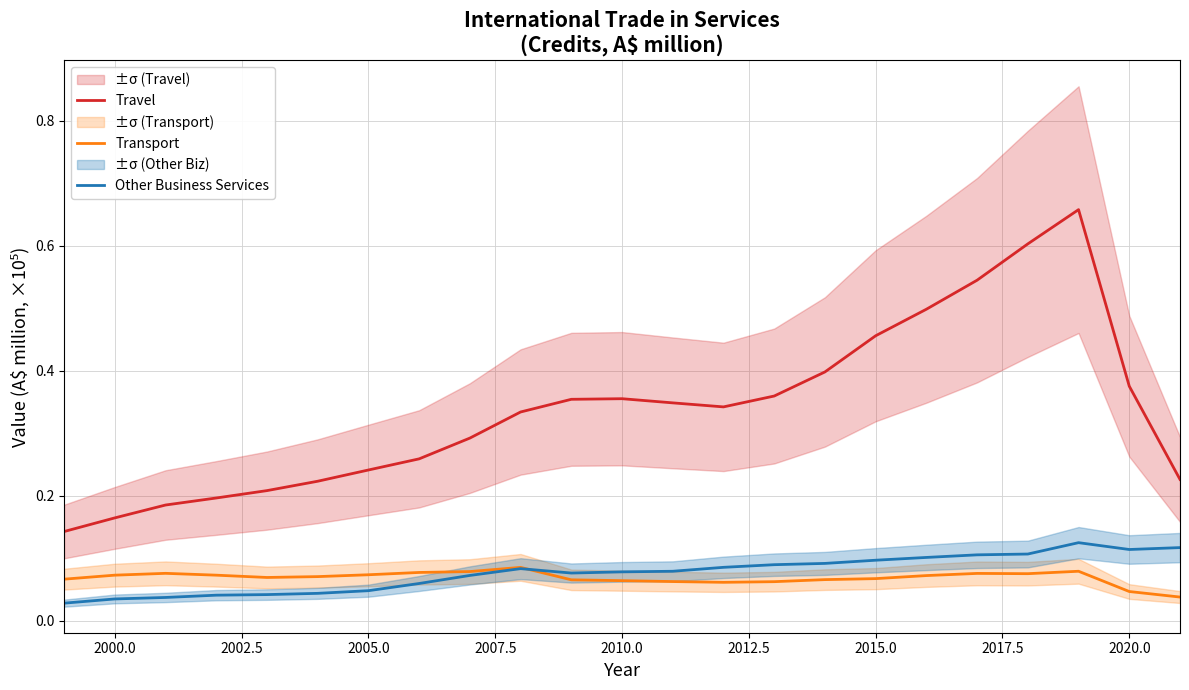

The Transport series shows 0.0 at 2010.0. True or false?

False